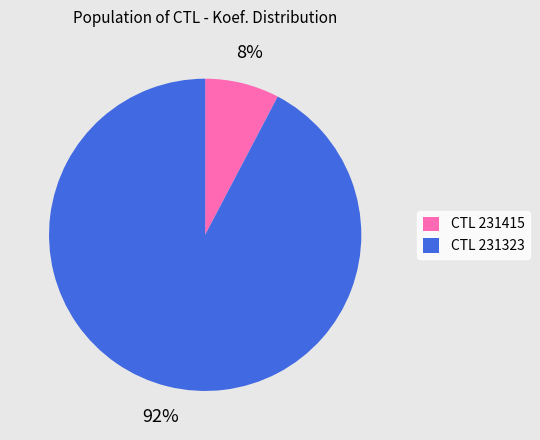

To the nearest percent, what portion does CTL 231323 represent?

92%